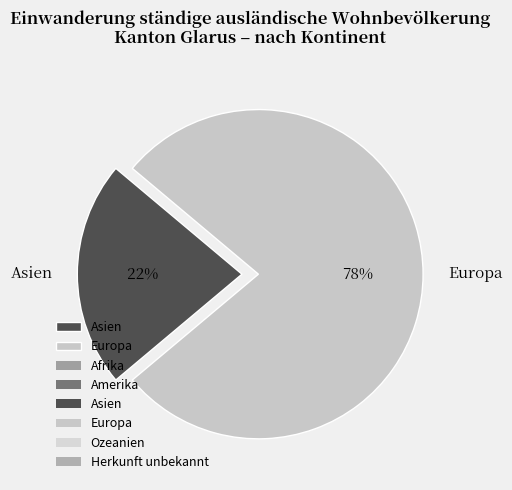

What is the smallest slice in the pie chart?

Asien